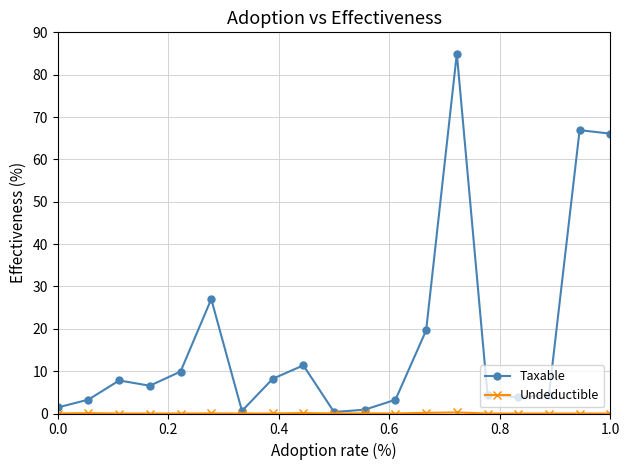

What is the value of the Taxable point at the 15th from the left?

4.5